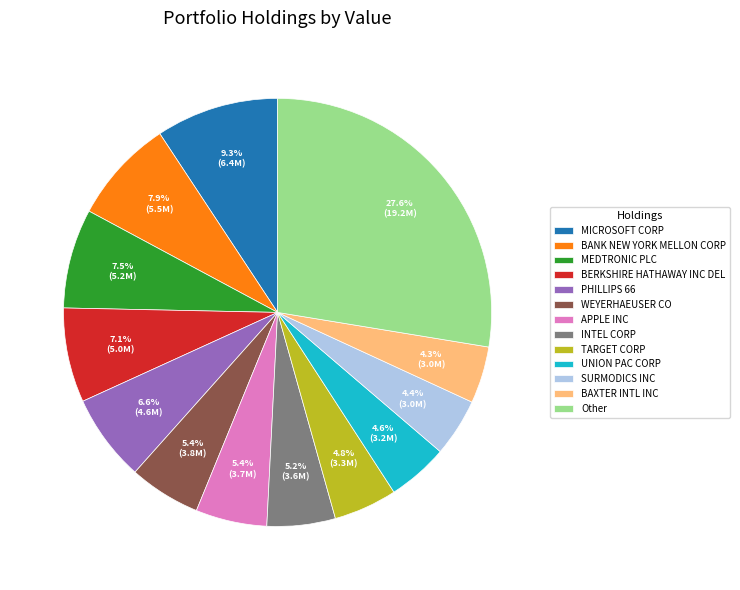

To the nearest percent, what is the combined percentage of WEYERHAEUSER CO and SURMODICS INC?

10%